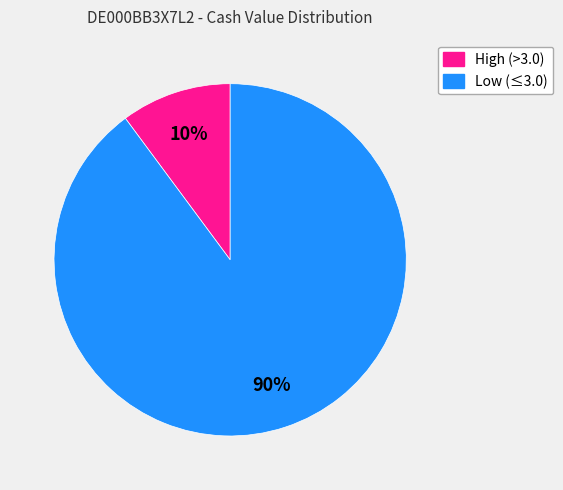

Does any single category account for the majority?

Yes